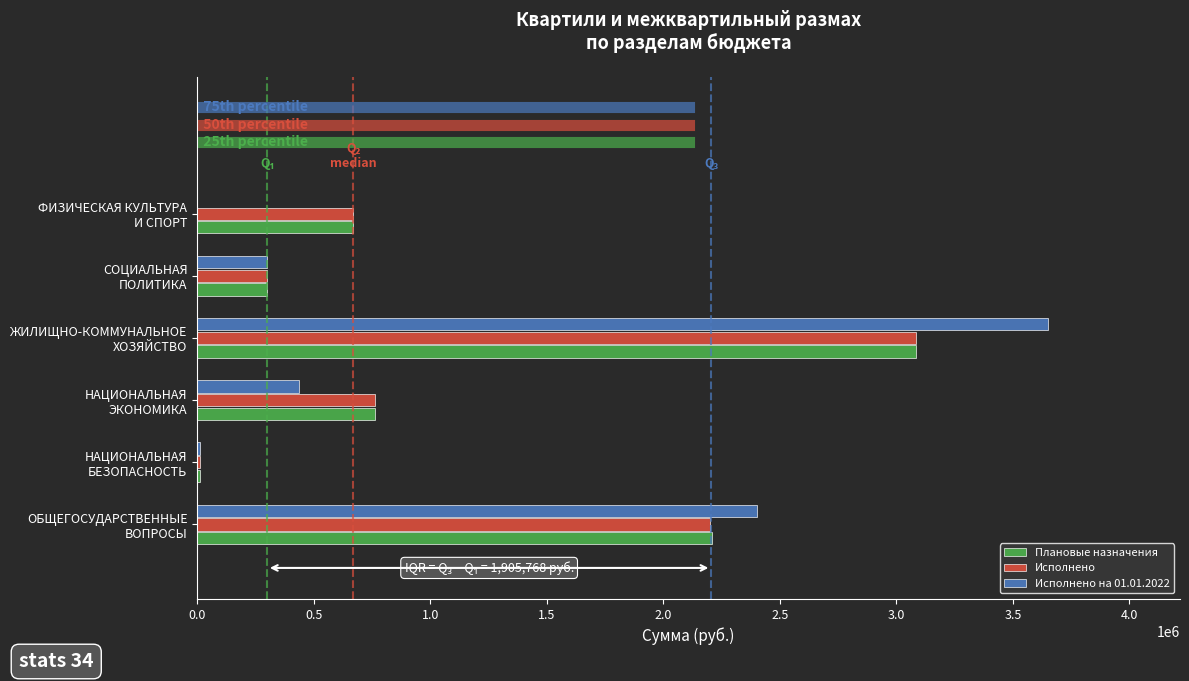

What is the maximum value for Плановые назначения?

3084586.3